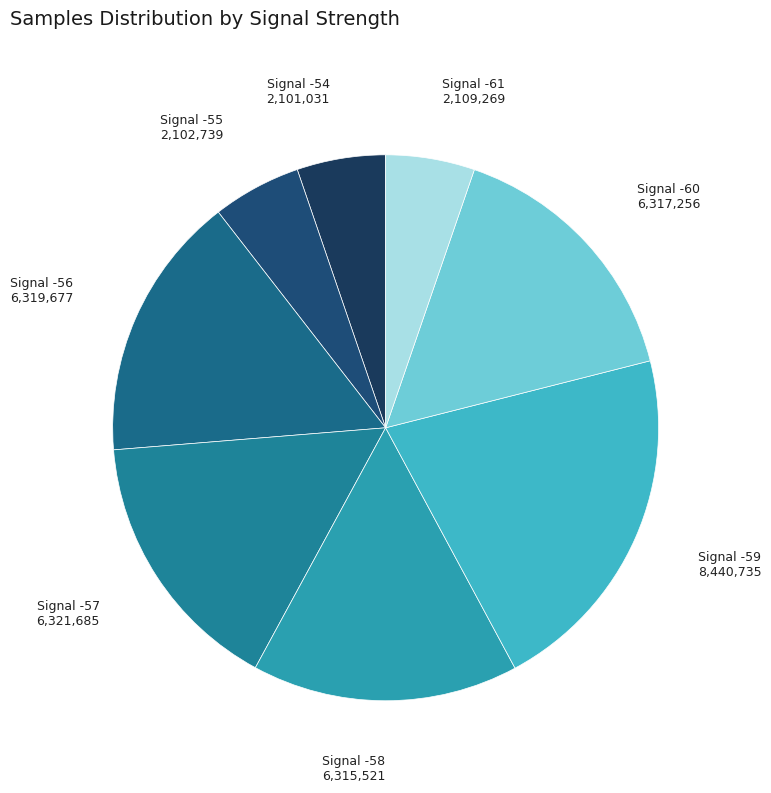

How many slices are in this pie chart?

8